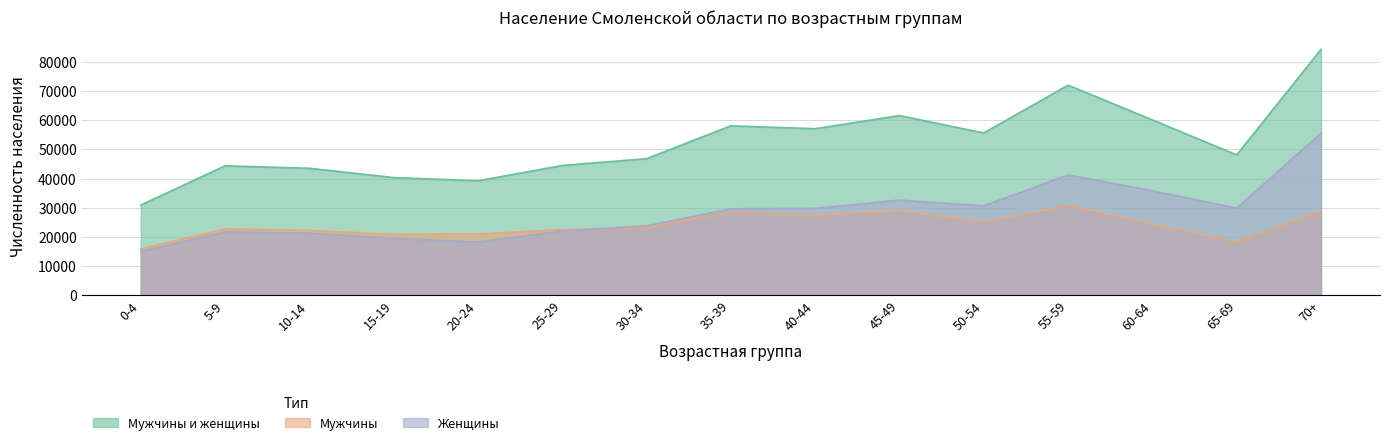

What is the approximate value of Мужчины at 10-14, to the nearest 50?

22200